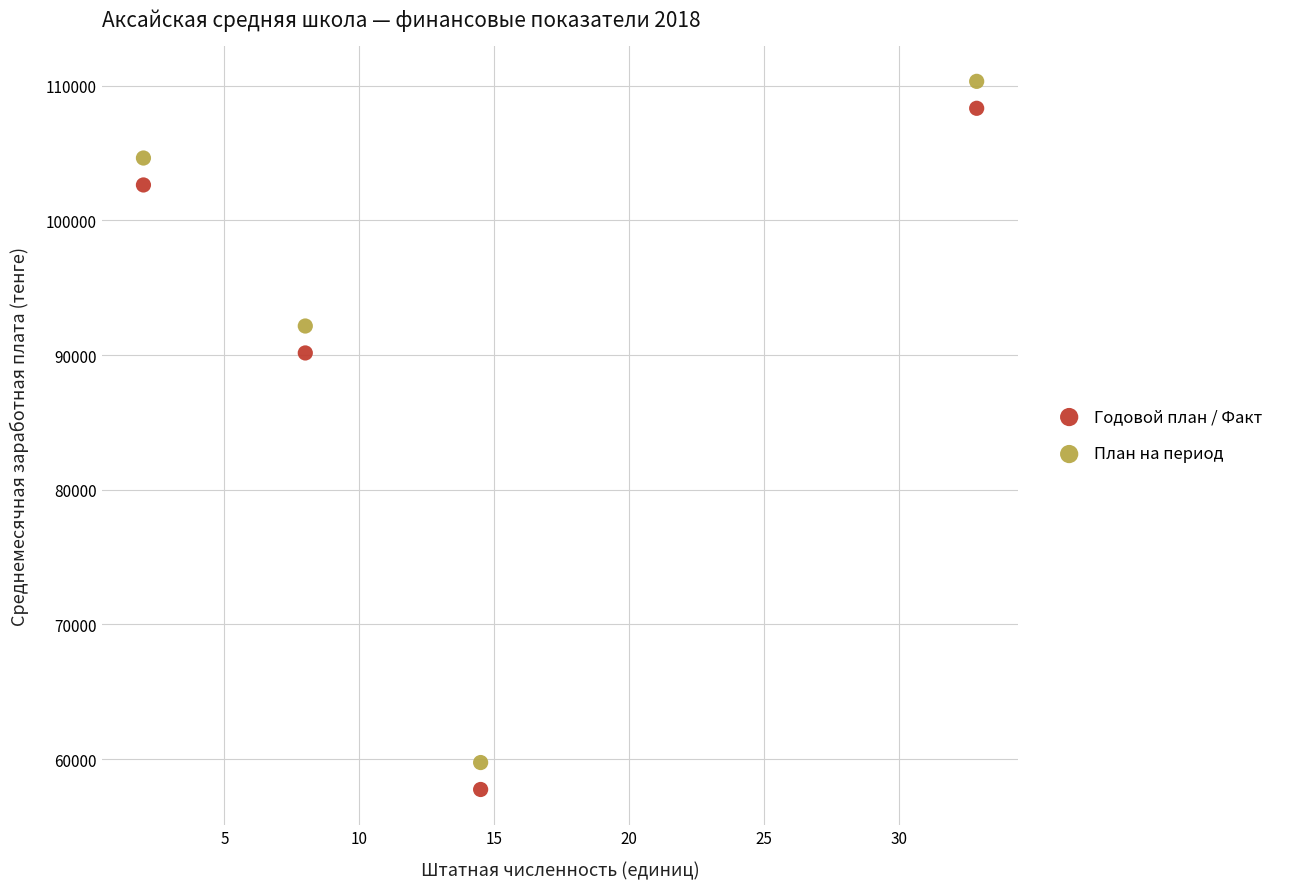

Which series contains the lowest Y value?

Годовой план / Факт